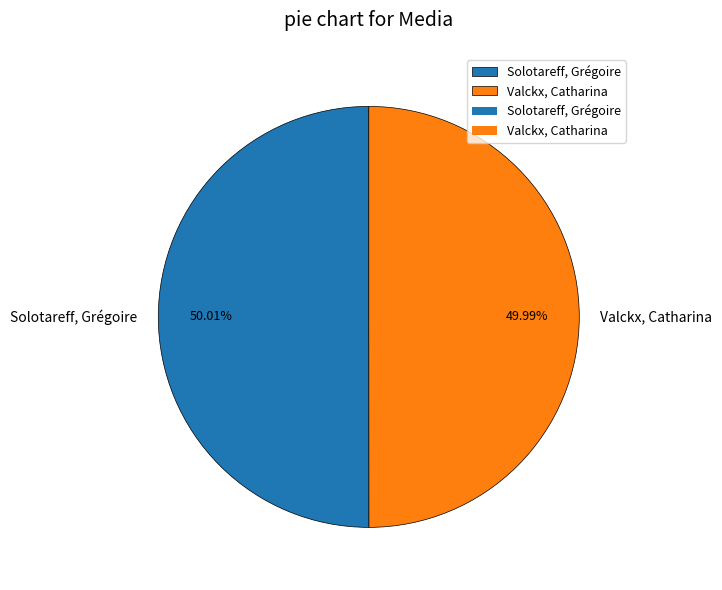

Does any single category account for the majority?

Yes